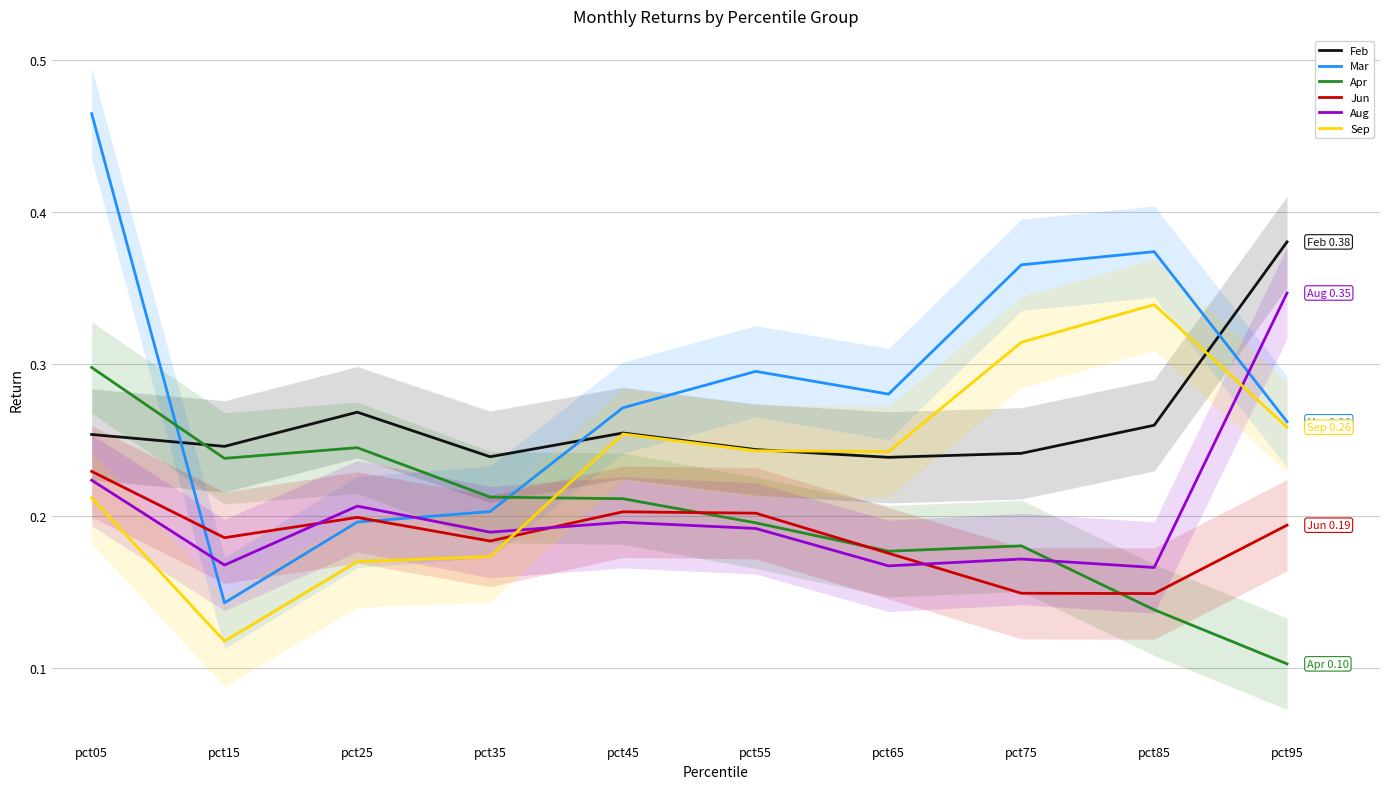

True or false: Feb and Aug intersect in this chart.

False